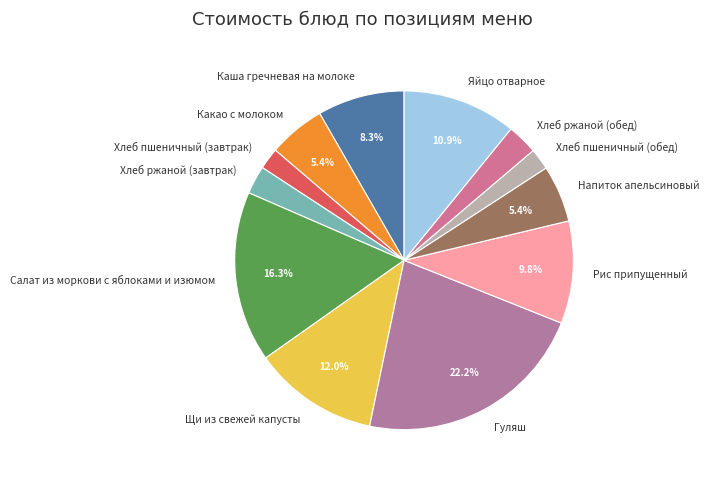

Does any single category account for the majority?

No